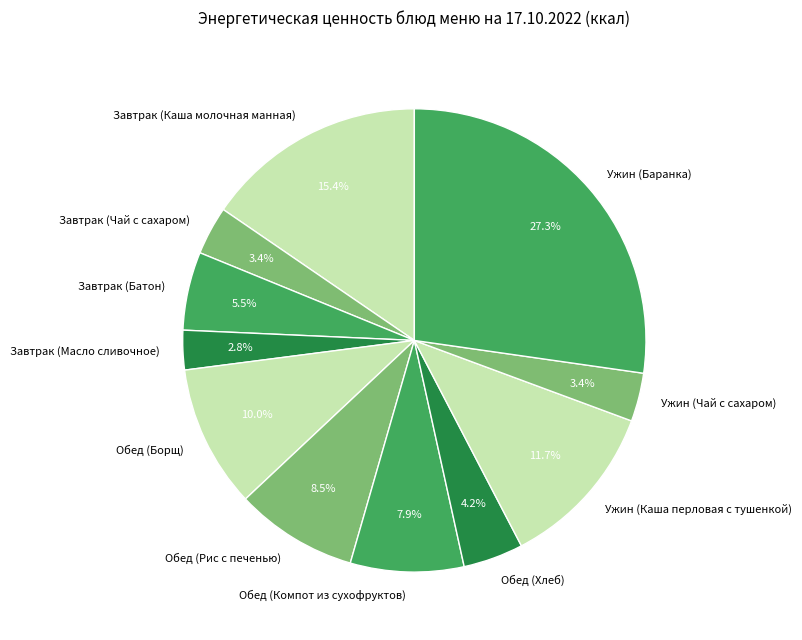

The Завтрак (Каша молочная манная) slice represents 15% of the pie. True or false?

True